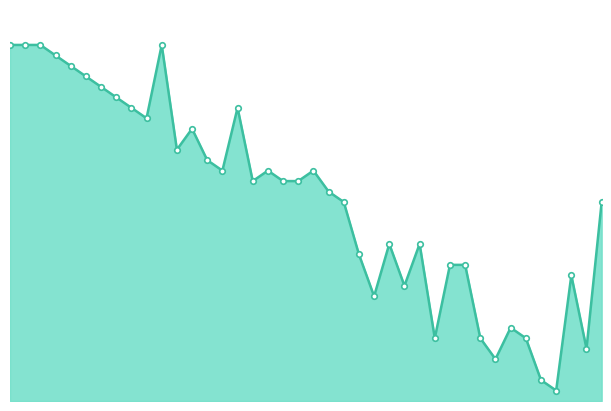

How many lines are shown in the chart?

1